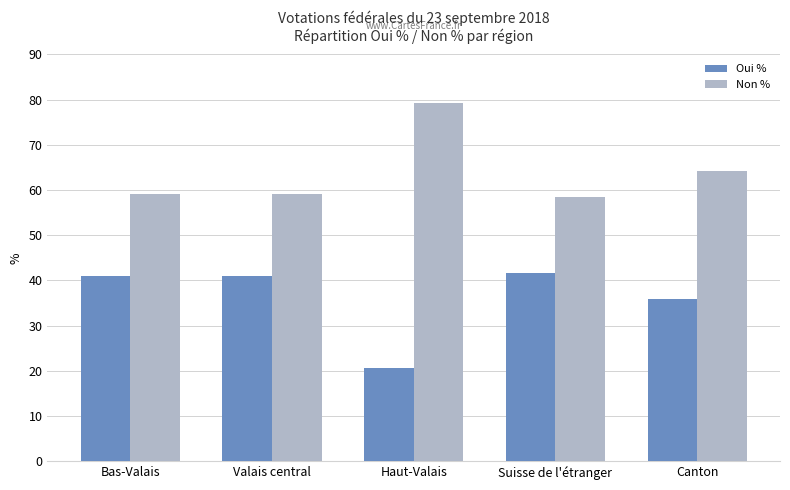

Which category has the highest value in the Non % series?

Haut-Valais